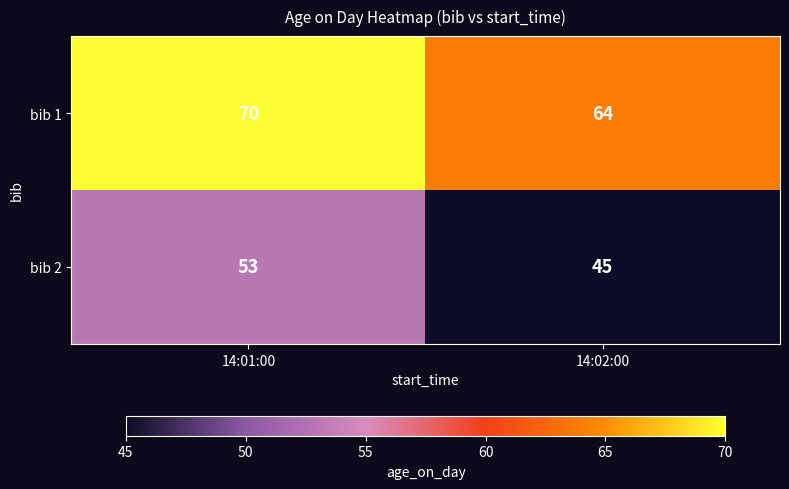

Reading left to right, what are all the values shown in this chart?

bib 1: 70	64
bib 2: 53	45